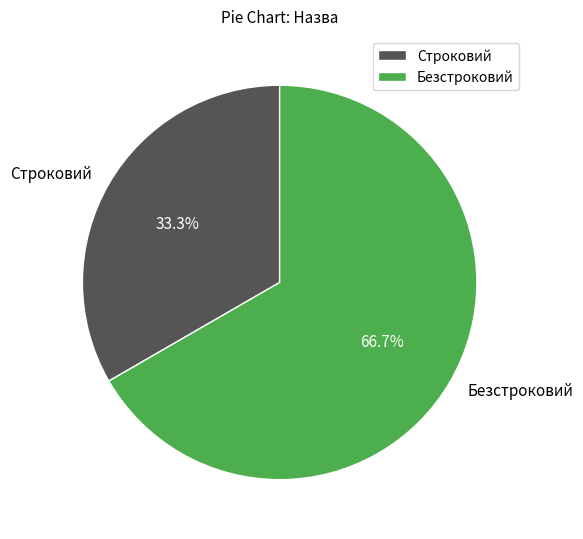

Rank the categories by value from lowest to highest.

Строковий, Безстроковий